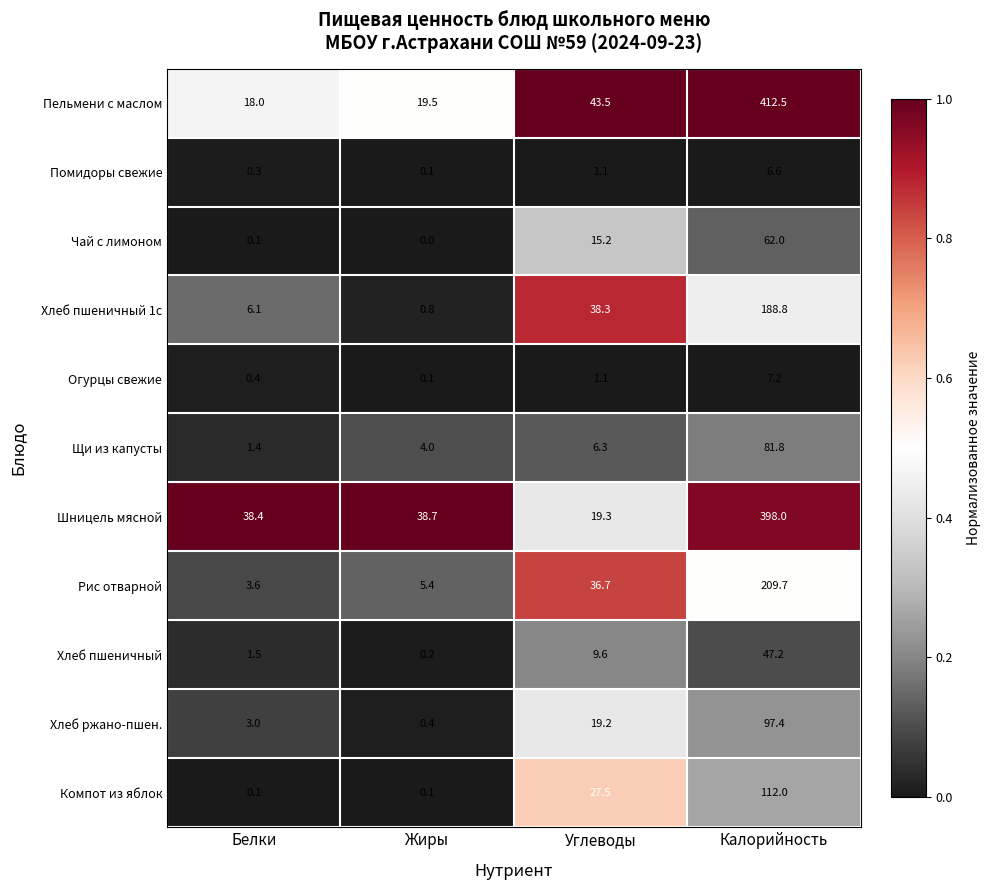

What is the lowest value of the Рис отварной series?

3.6